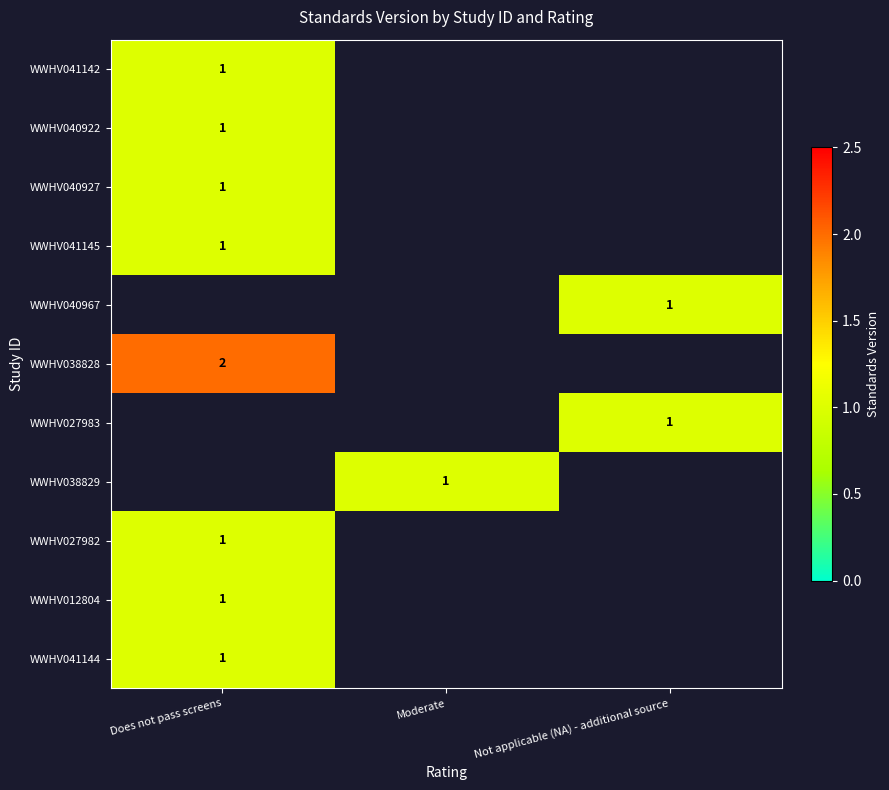

True or false: WWHV038828 has a value of 2 at Does not pass screens.

True